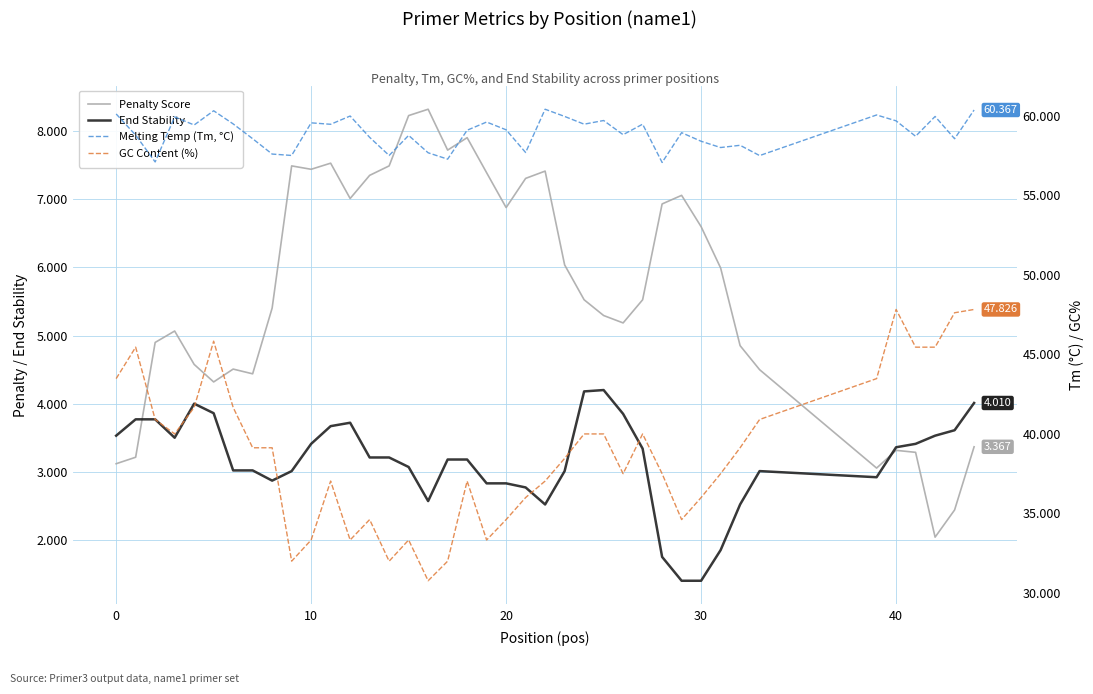

In Penalty Score, how many points are lower than both neighbors (excluding endpoints)?

9